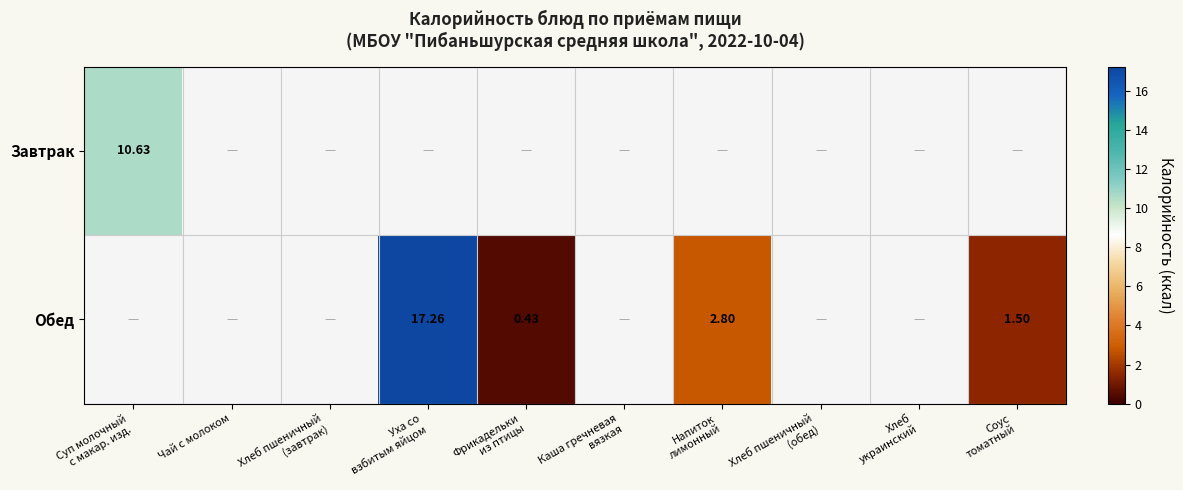

The value of Обед at Хлеб украинский is -7.5. True or false?

False